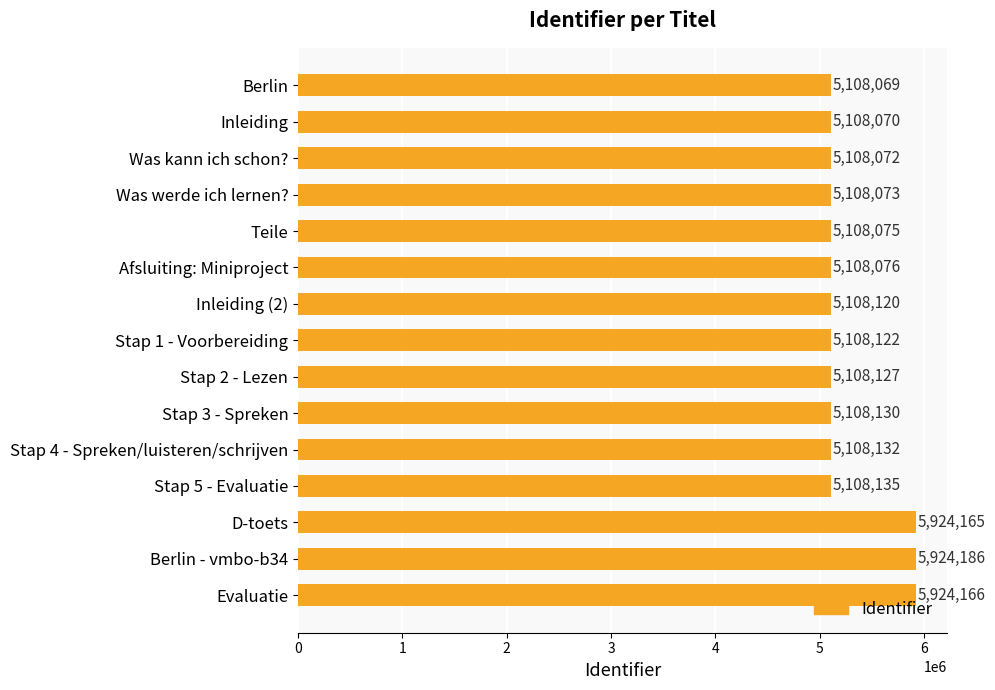

What is the difference between the maximum and minimum values?

816117